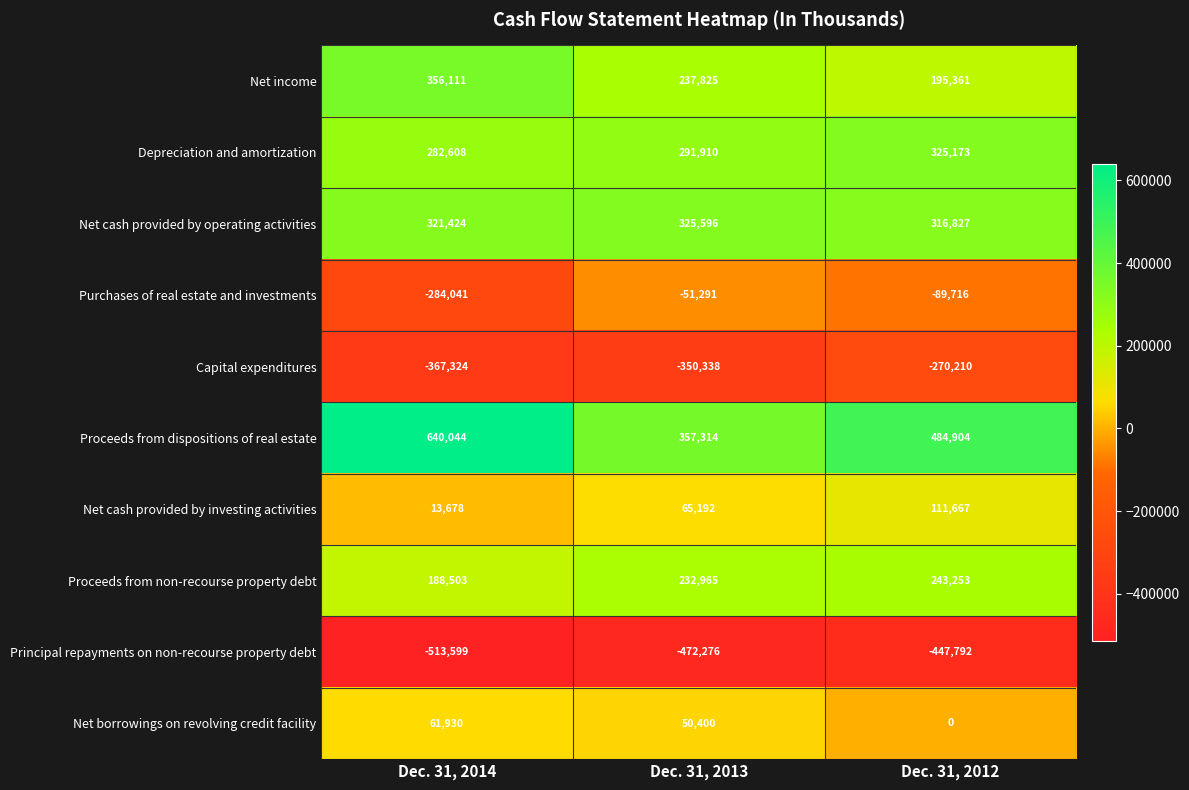

List the series in order of their peak value, highest first.

Proceeds from dispositions of real estate, Net income, Net cash provided by operating activities, Depreciation and amortization, Proceeds from non-recourse property debt, Net cash provided by investing activities, Net borrowings on revolving credit facility, Purchases of real estate and investments, Capital expenditures, Principal repayments on non-recourse property debt